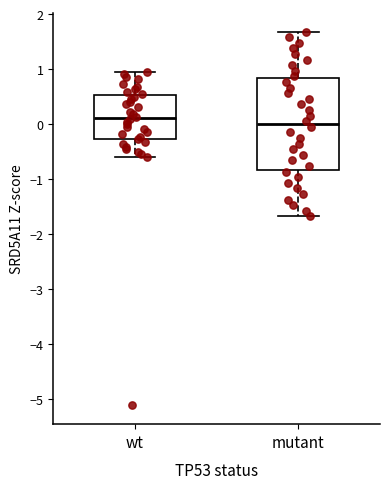

Which box is the tallest, from its lower edge to its upper edge?

mutant